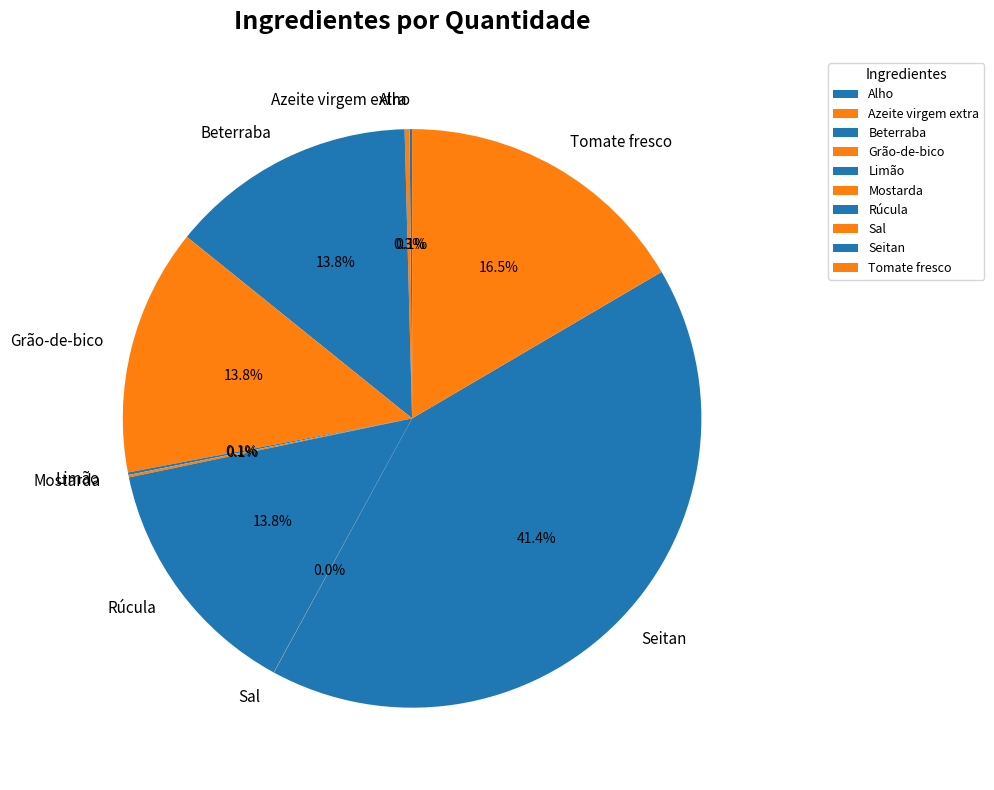

Which slice is the largest?

Seitan